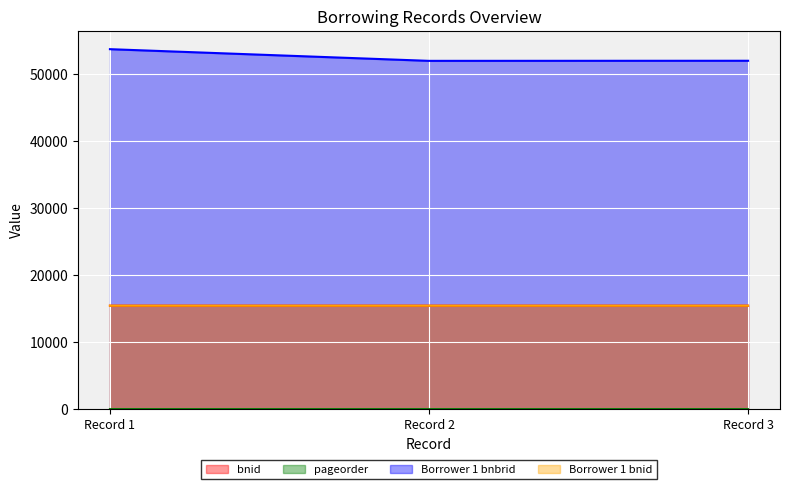

At which label does bnid first exceed 15435?

Record 1